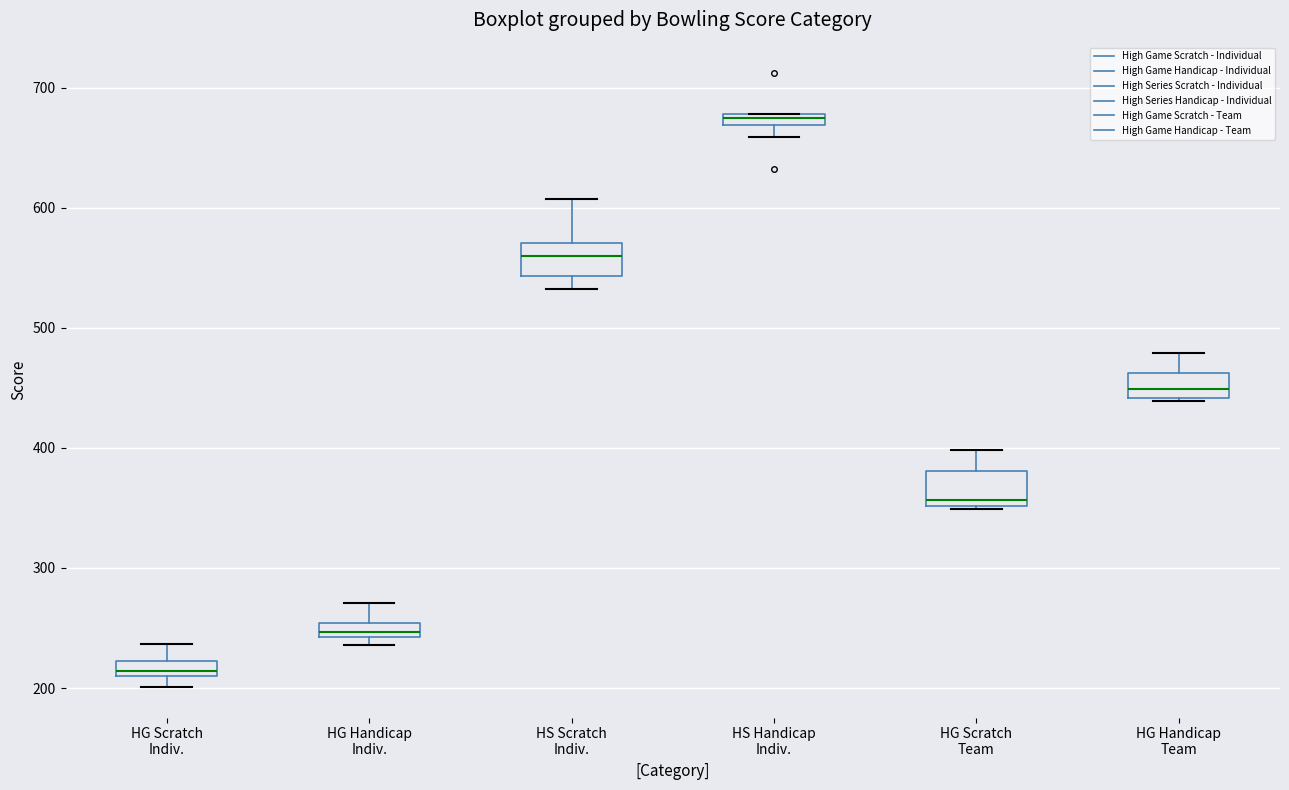

Which box has the highest median line?

HS Handicap Indiv.